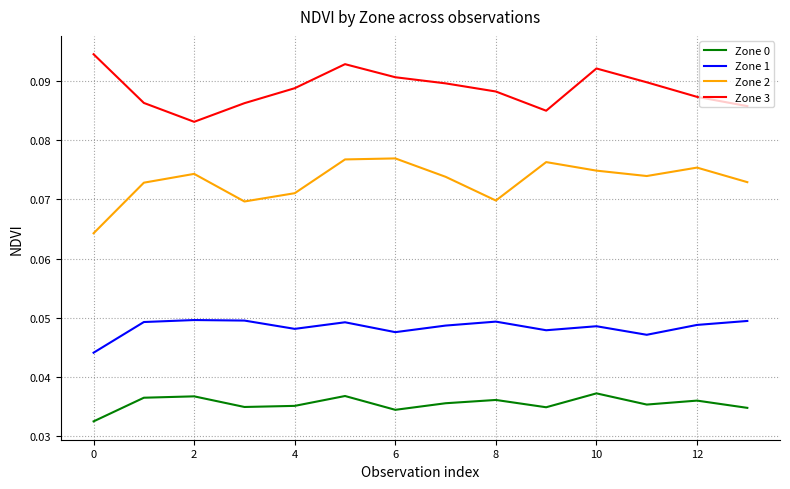

True or false: Zone 1 and Zone 0 intersect in this chart.

False